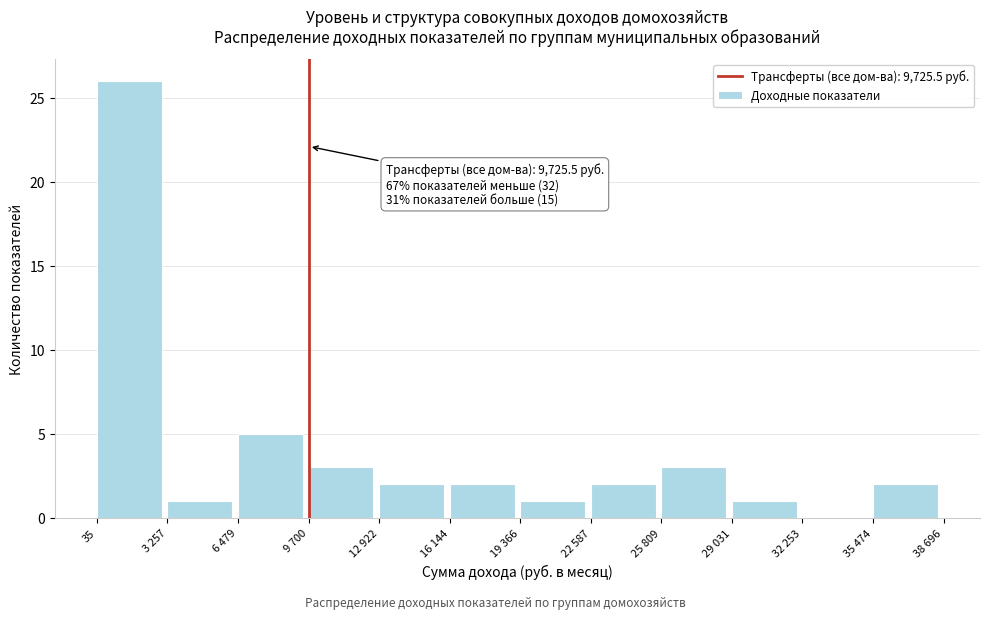

Reading left to right, what are all the values shown in this chart?

35=26	3 257=1	6 479=5	9 700=3	12 922=2	16 144=2	19 366=1	22 587=2	25 809=3	29 031=1	32 253=0	35 474=2